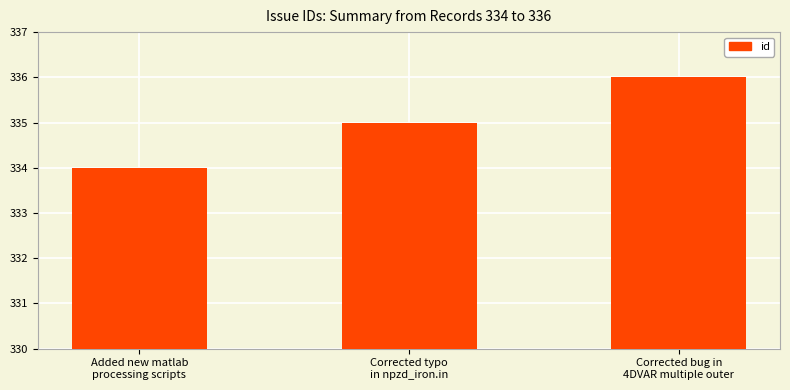

Reading right to left, list all the values displayed in this chart.

Corrected bug in
4DVAR multiple outer=336	Corrected typo
in npzd_iron.in=335	Added new matlab
processing scripts=334